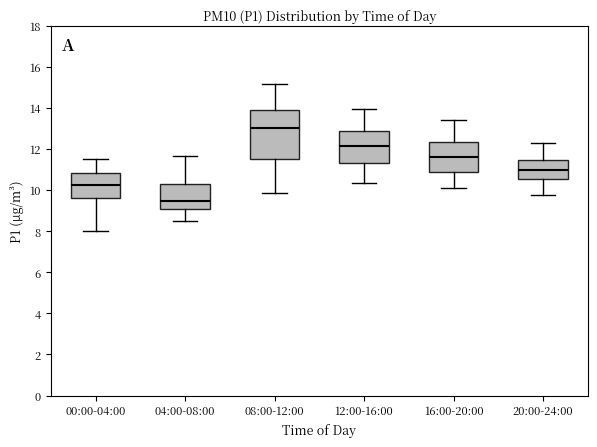

Reading left to right, transcribe this box plot: for each box, give where its median line is, the range the box spans, and where its two whiskers end, as read against the y-axis. The values are not printed on the chart, so give them approximately, as read against the axis.

00:00-04:00: median 10.2, box 9.6 to 10.8, whiskers 8.0 to 11.6
04:00-08:00: median 9.4, box 9.0 to 10.4, whiskers 8.6 to 11.6
08:00-12:00: median 13.0, box 11.6 to 13.8, whiskers 9.8 to 15.2
12:00-16:00: median 12.2, box 11.4 to 12.8, whiskers 10.4 to 14.0
16:00-20:00: median 11.6, box 10.8 to 12.4, whiskers 10.2 to 13.4
20:00-24:00: median 11.0, box 10.6 to 11.4, whiskers 9.8 to 12.2